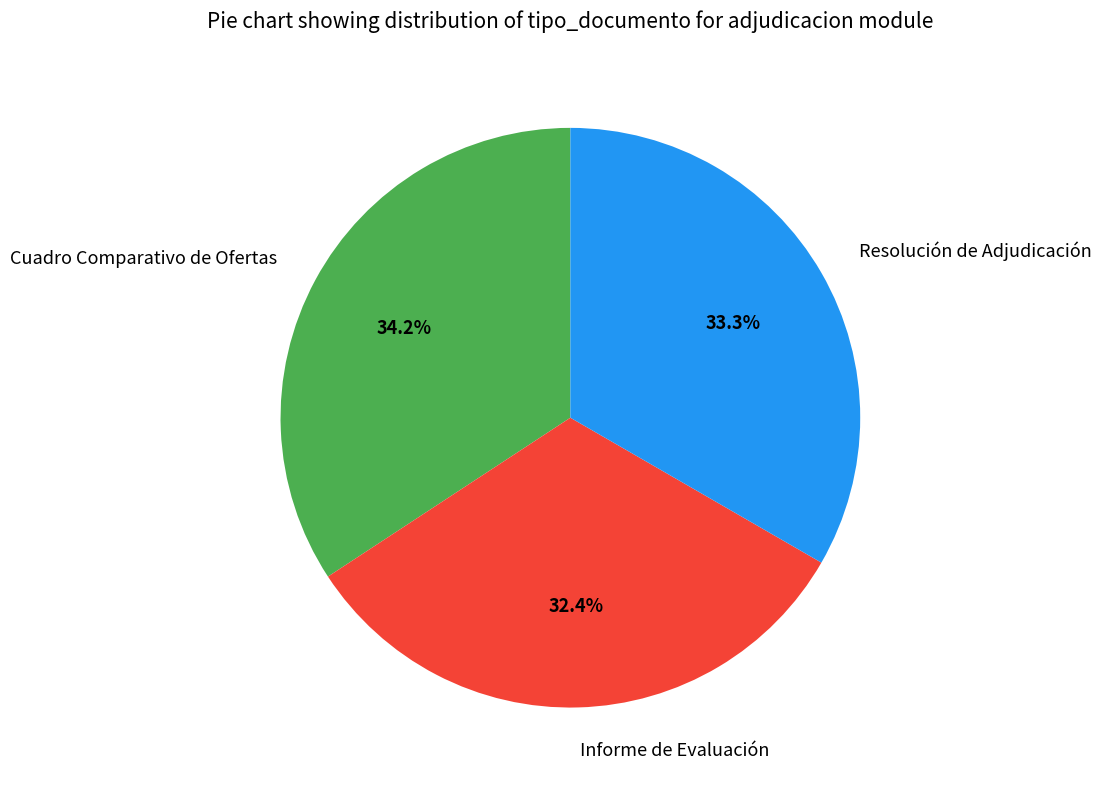

Does any single category account for the majority?

No